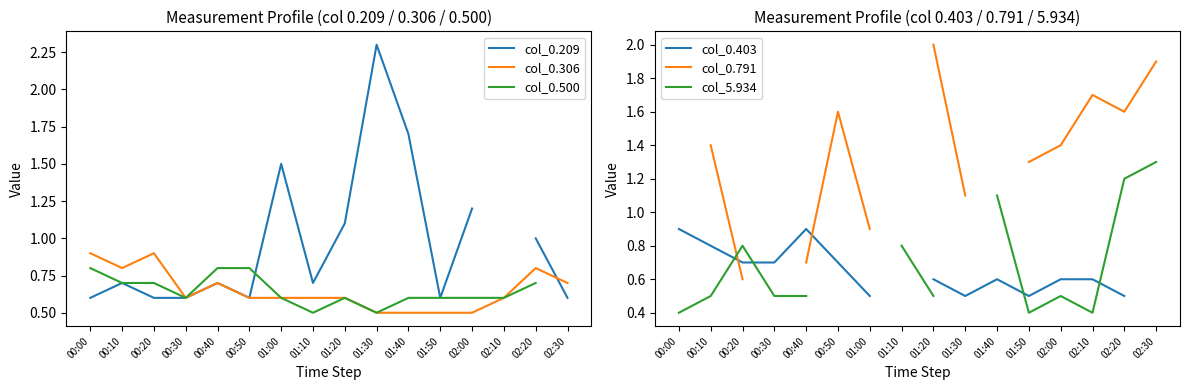

What is the spread (max minus min) of values at 02:30?

1.3